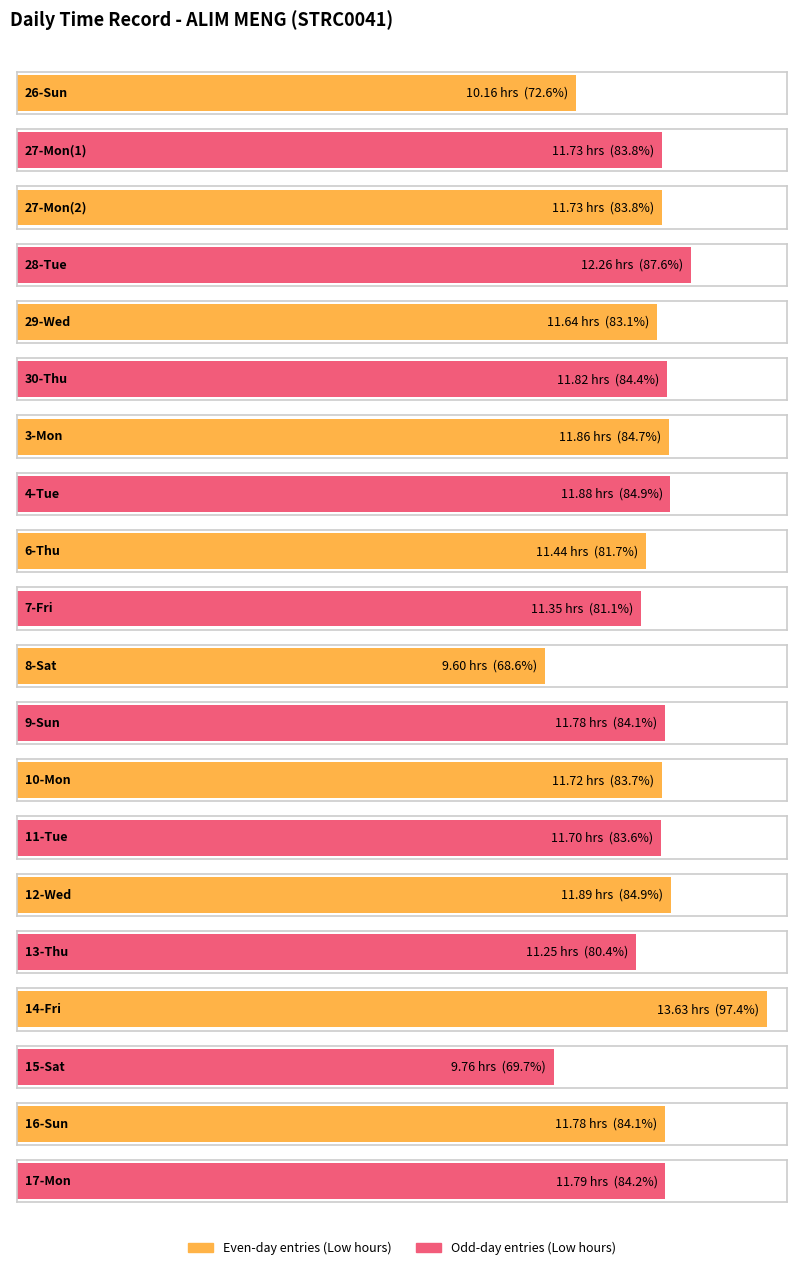

Which category has the lowest value across all series?

8-Sat